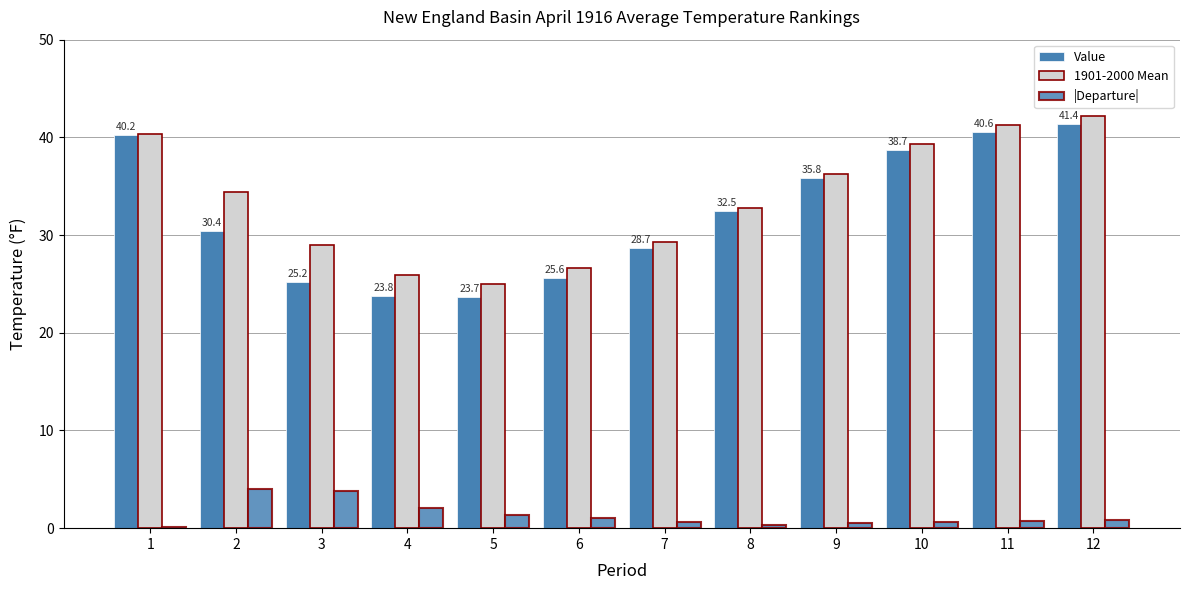

Rank the series by their maximum value, from highest to lowest.

1901-2000 Mean, Value, |Departure|